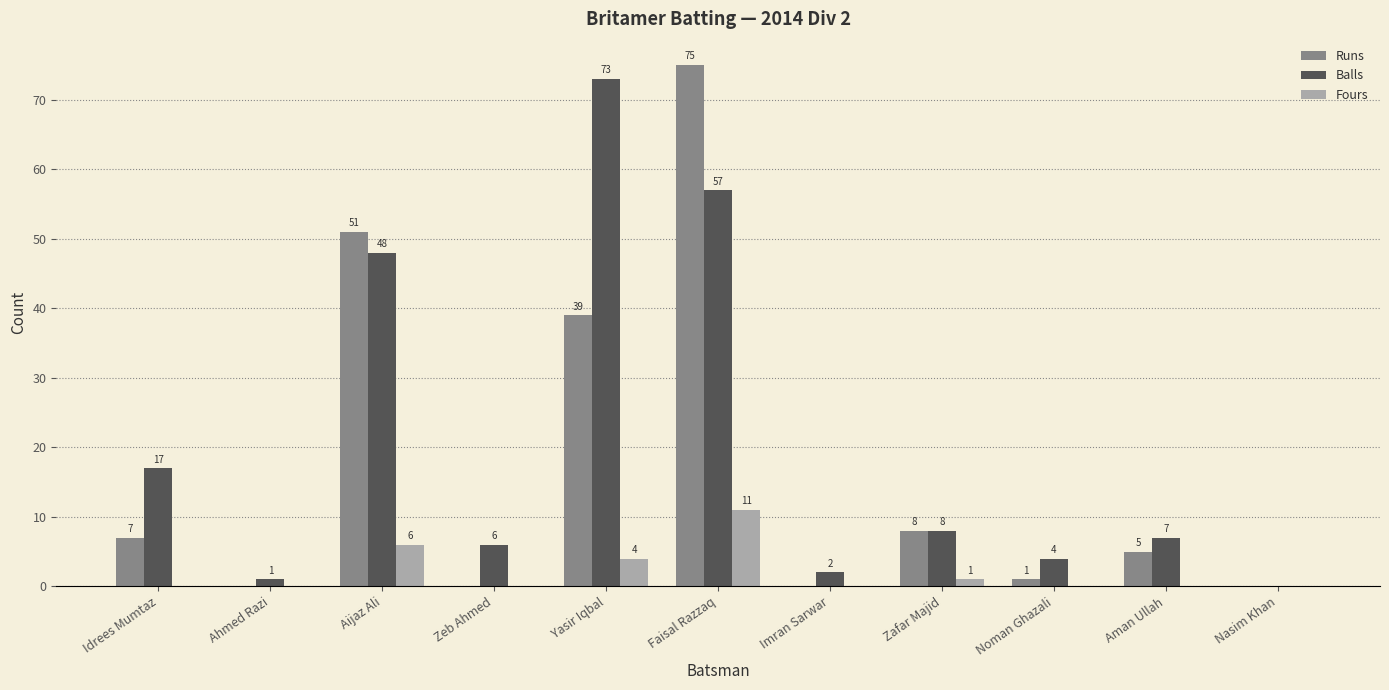

What is the sum of all Balls values?

223